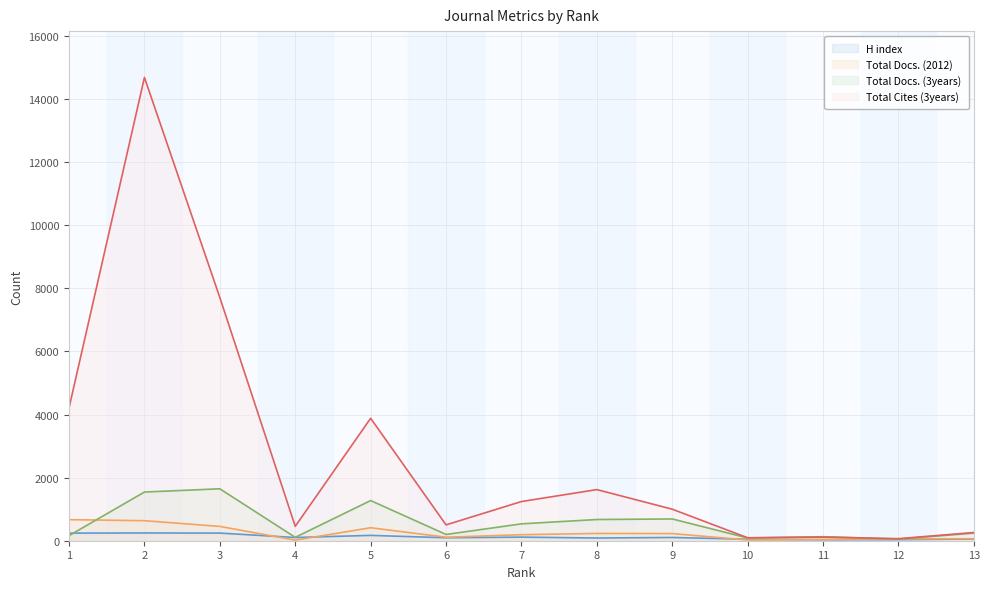

Reading left to right, transcribe all the data shown in this chart.

H index: 1=241	2=246	3=242	4=102	5=169	6=94	7=114	8=86	9=103	10=47	11=32	12=35	13=53
Total Docs. (2012): 1=668	2=635	3=454	4=18	5=412	6=111	7=191	8=231	9=227	10=22	11=41	12=60	13=63
Total Docs. (3years): 1=161	2=1543	3=1646	4=107	5=1273	6=198	7=535	8=672	9=690	10=87	11=127	12=51	13=242
Total Cites (3years): 1=4214	2=14685	3=7708	4=456	5=3881	6=502	7=1242	8=1621	9=999	10=94	11=115	12=65	13=260